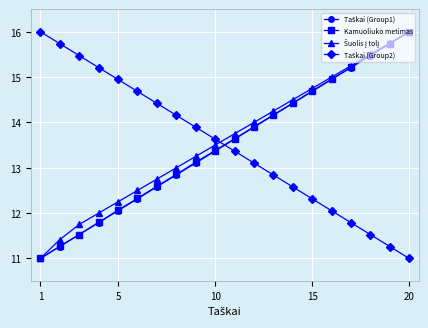

What is the minimum value shown in the chart?

11.0